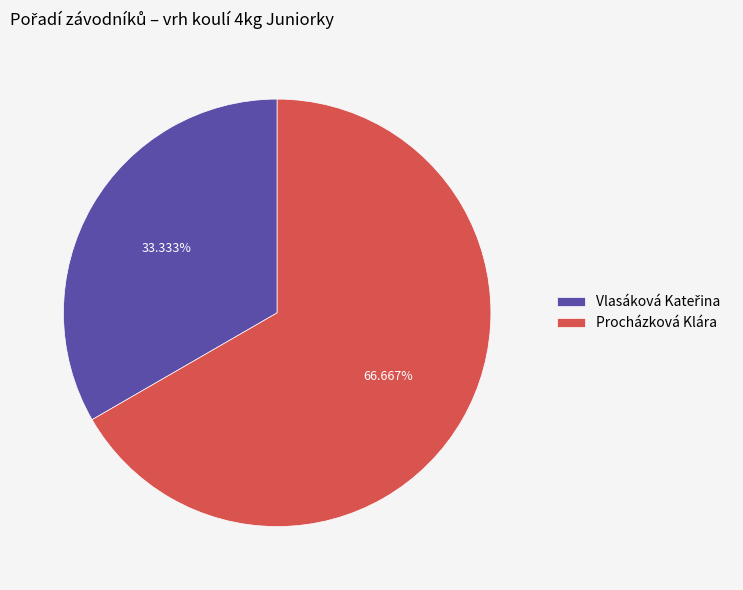

True or false: Procházková Klára accounts for 67% of the total.

True